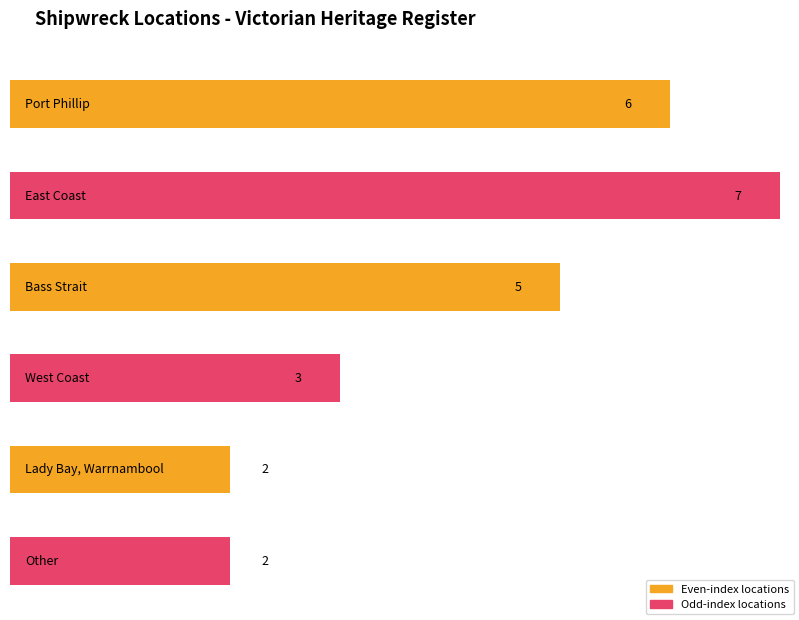

Count the number of categories in the chart.

6